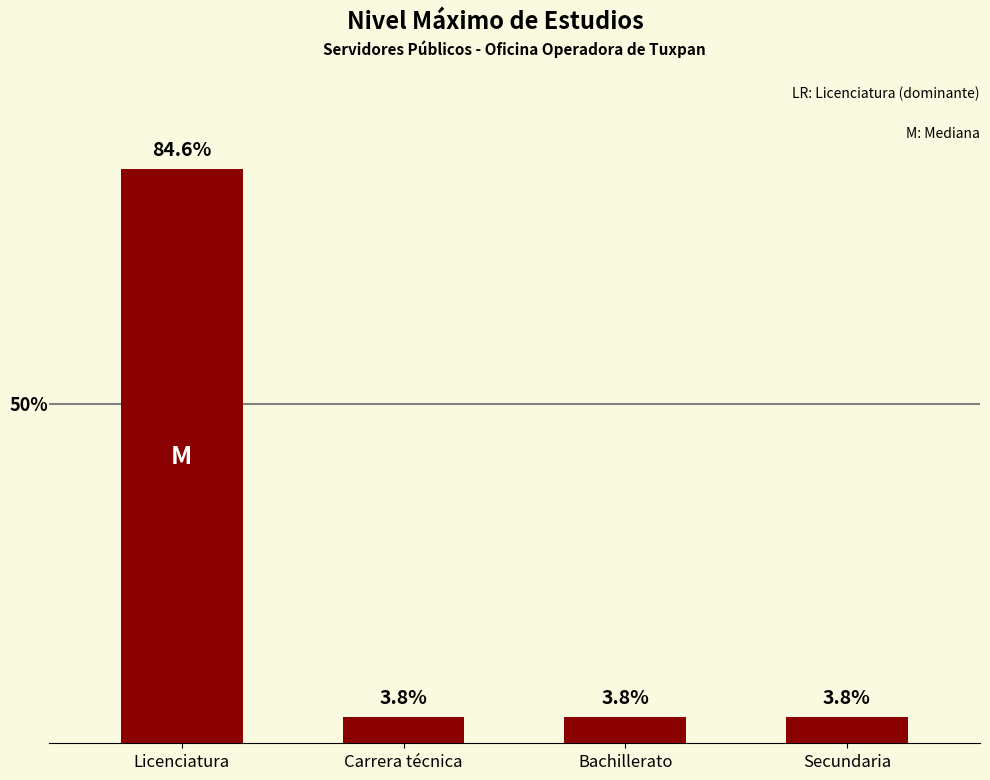

What is the label of the 1st bar from the right?

Secundaria